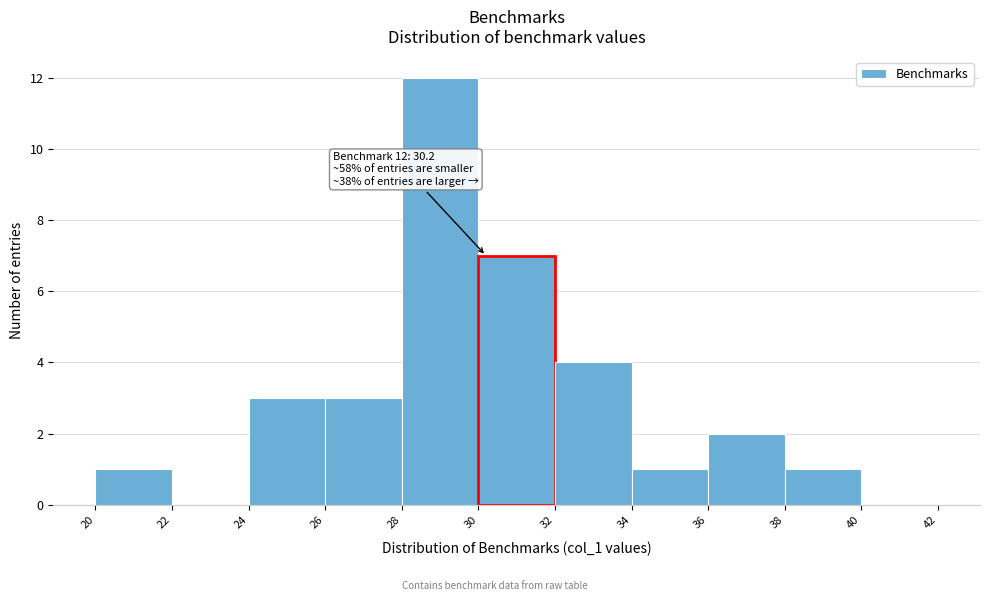

Which range on the x-axis has the tallest bar?

28 to 30